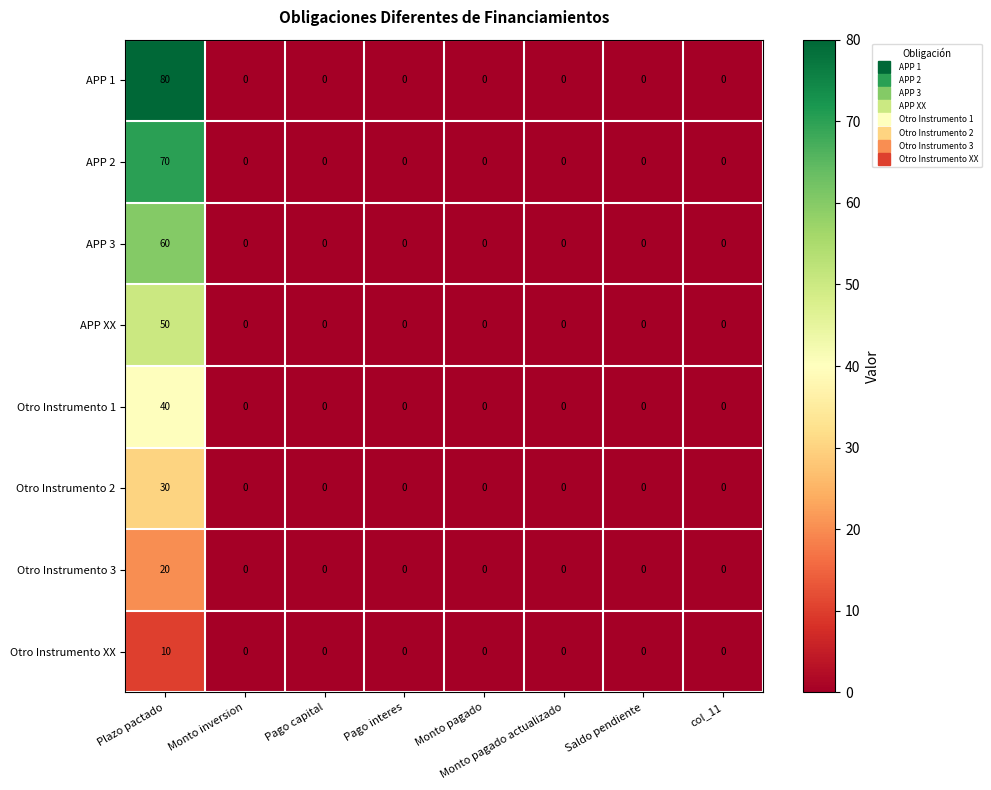

What is the greatest value displayed?

80